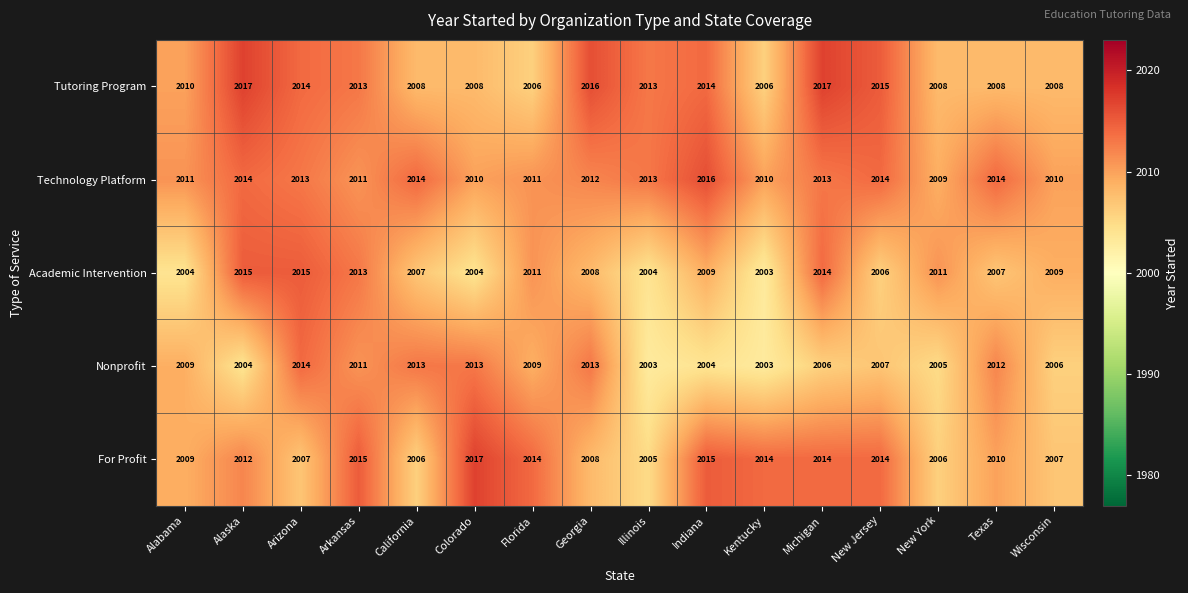

Which series changed the most between Florida and Michigan?

Tutoring Program